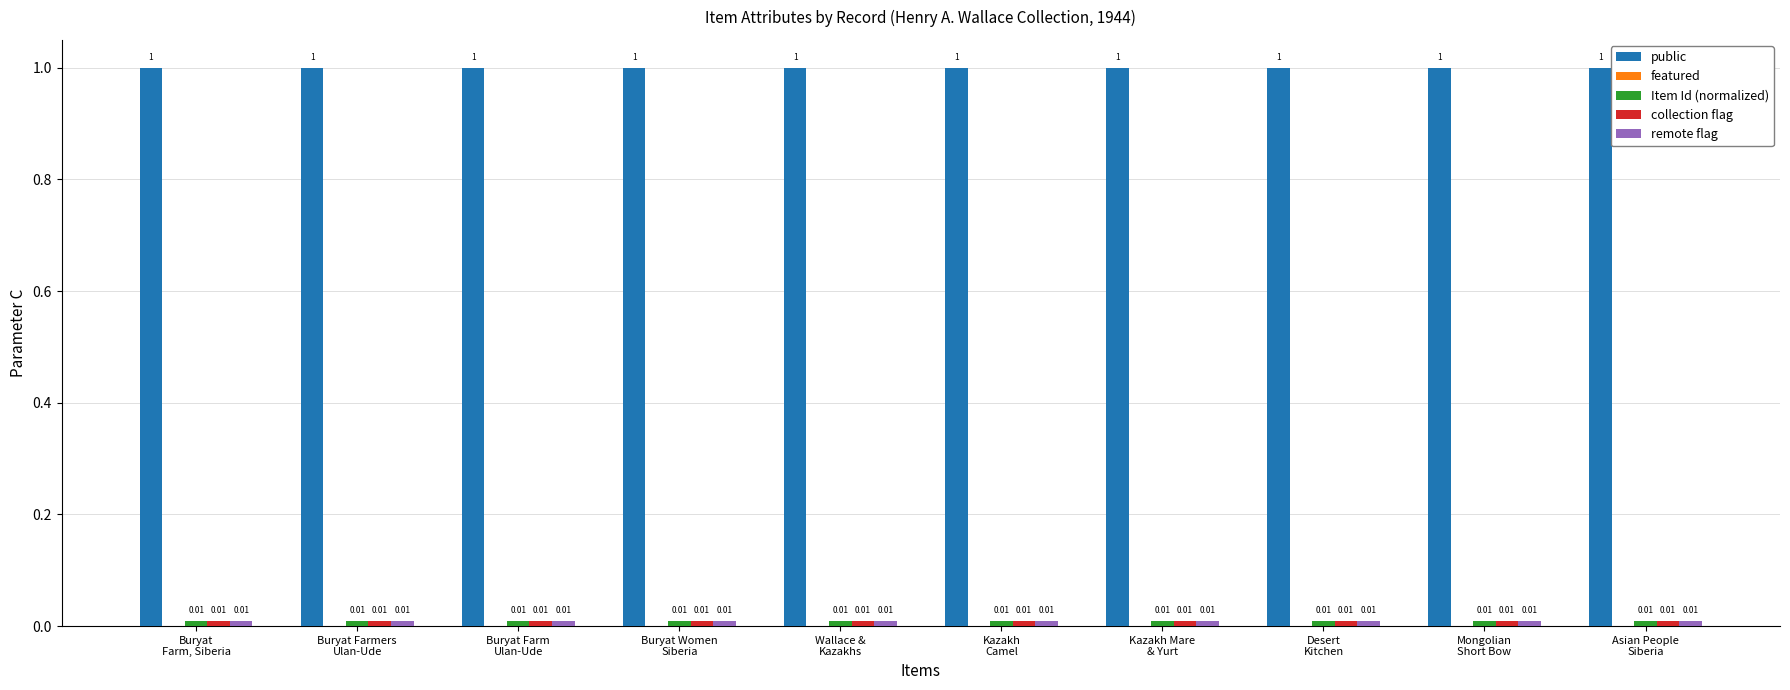

Which series has the largest total across all categories?

public